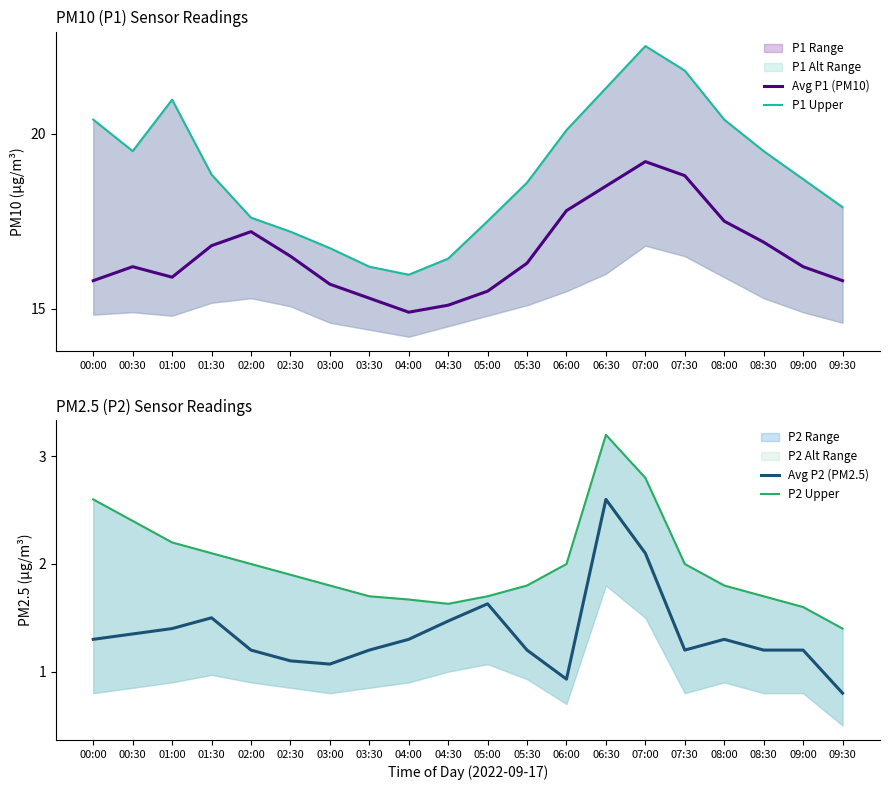

Where is Avg P1 (PM10) nearest to the value 17?

08:30